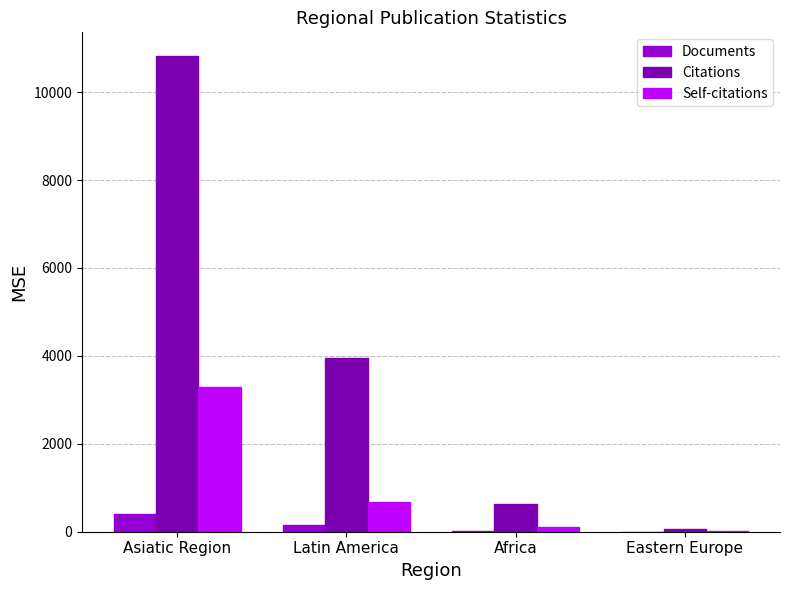

How many groups of bars are there?

4